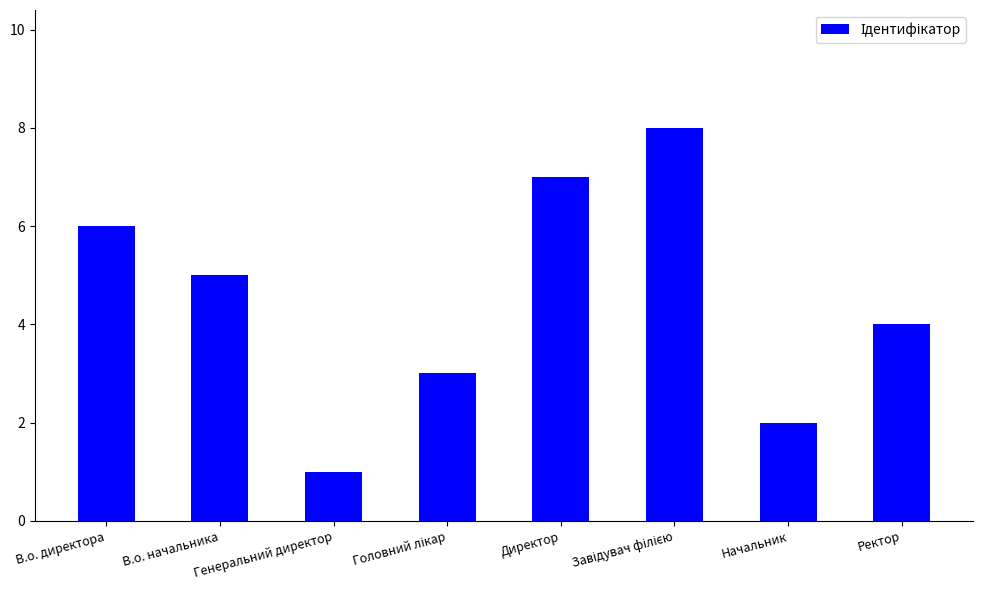

What is the minimum value shown in the chart?

1